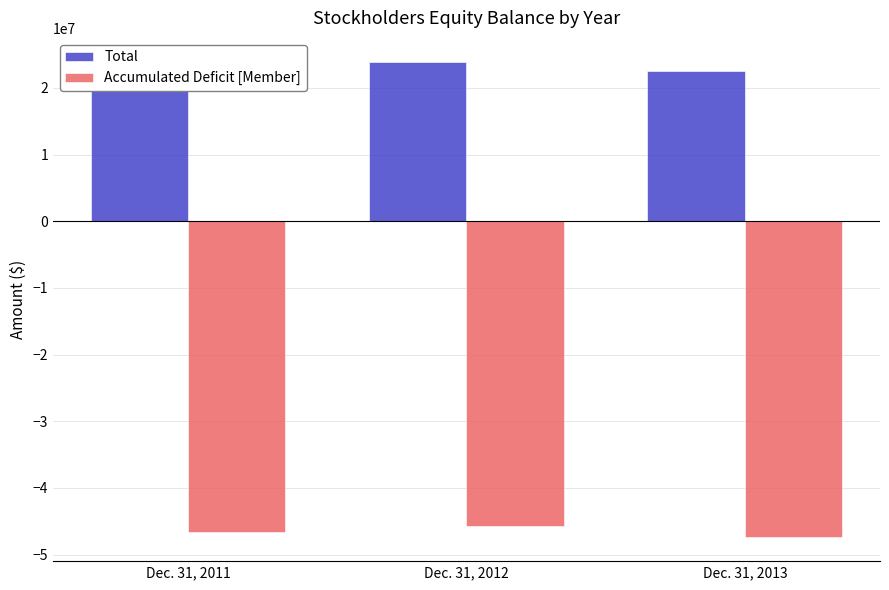

What is the difference between the maximum and second lowest values in the Total series?

1101115